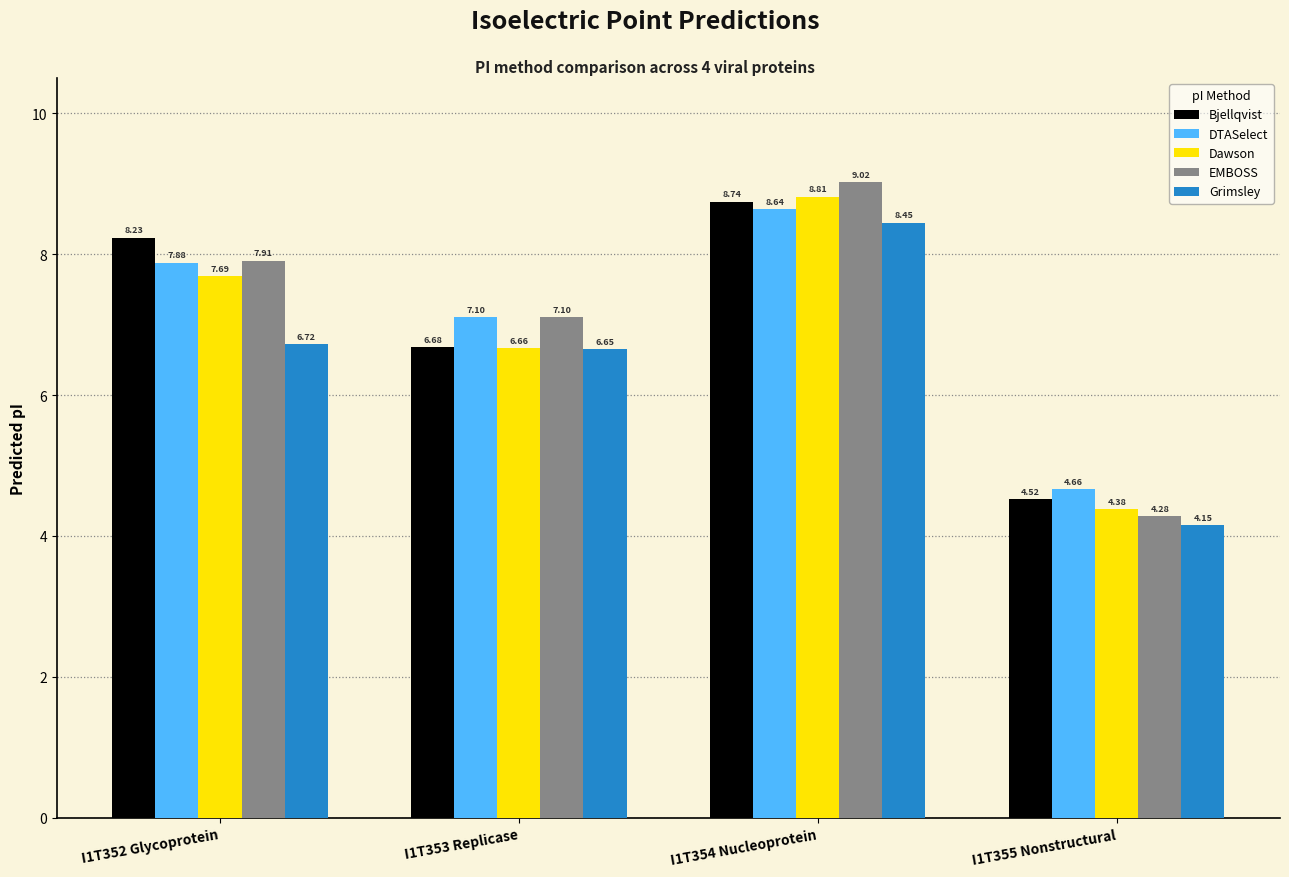

Rank the series at I1T354 Nucleoprotein from lowest to highest value.

Grimsley, DTASelect, Bjellqvist, Dawson, EMBOSS